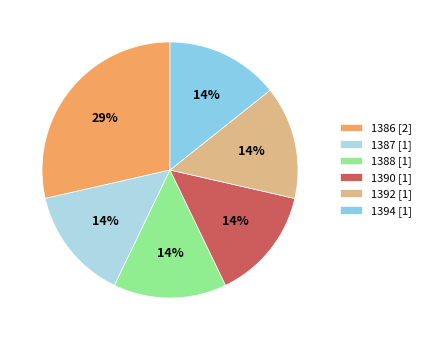

Is there any slice that represents more than half of the pie?

No